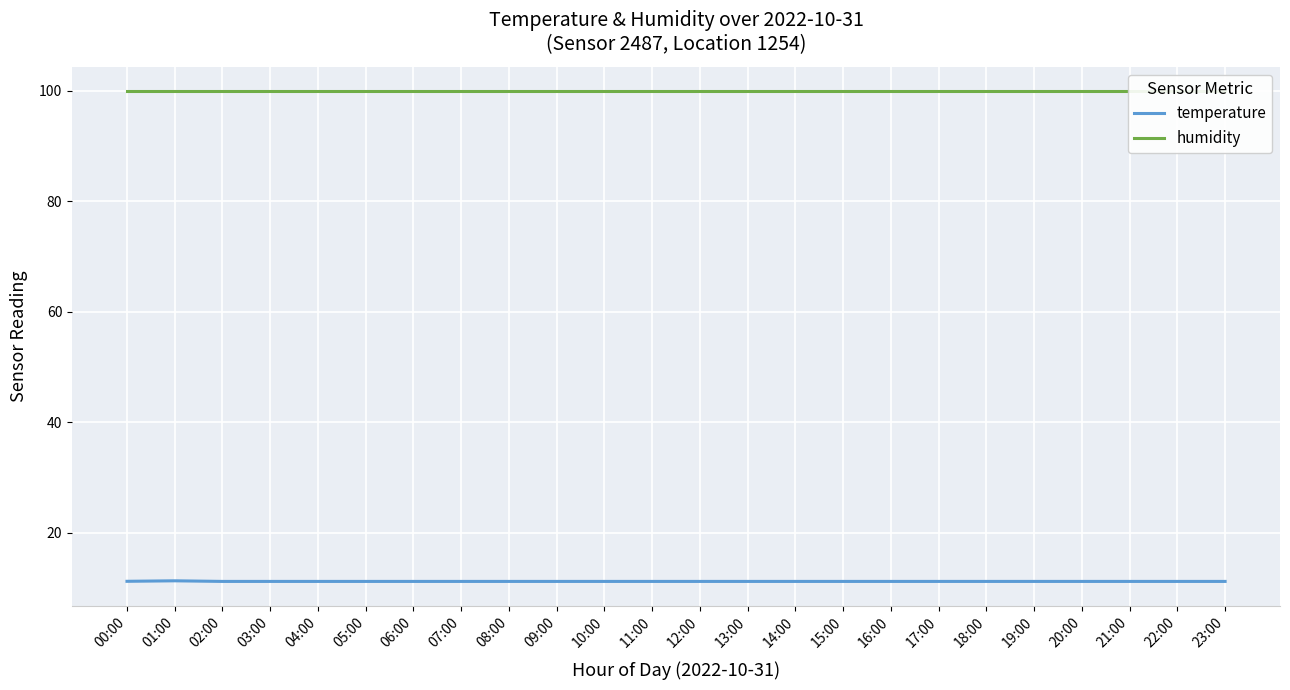

Is the value of humidity at 01:00 greater than the value of temperature at 07:00?

Yes